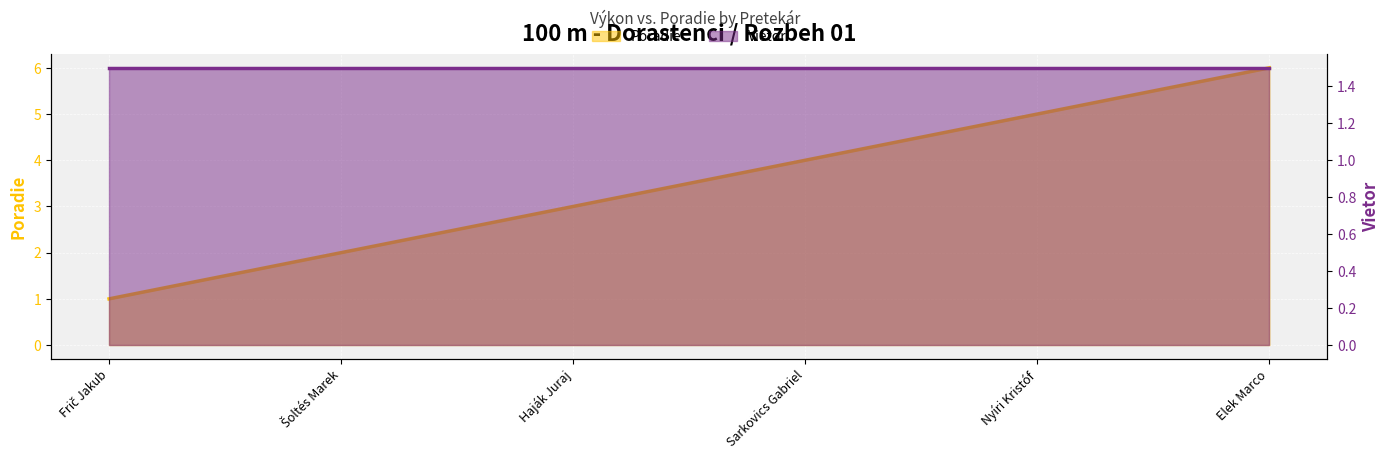

What position from the right is Elek Marco?

1